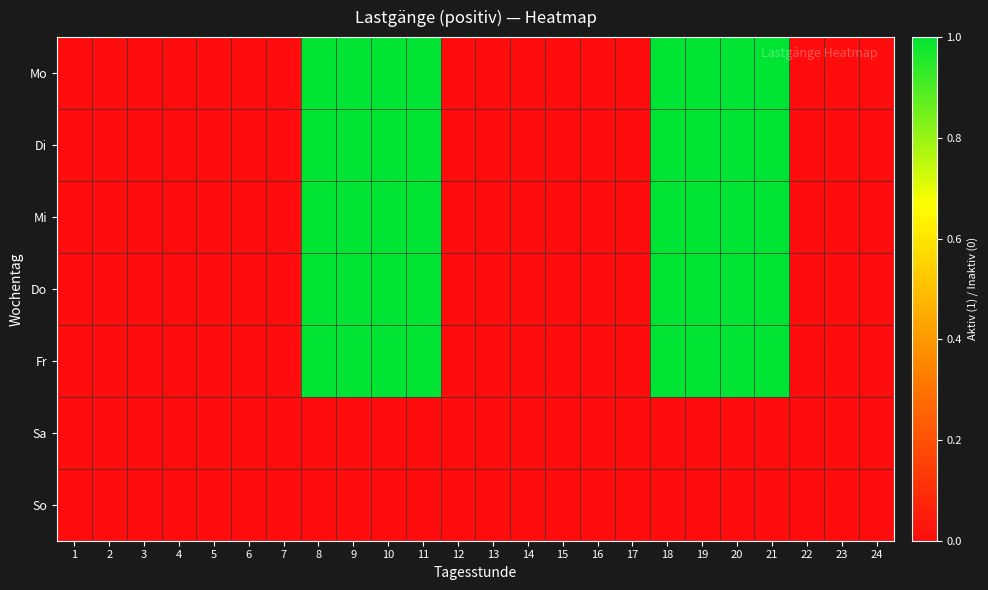

Reading left to right, transcribe all the data shown in this chart.

Mo: 1=0	2=0	3=0	4=0	5=0	6=0	7=0	8=1	9=1	10=1	11=1	12=0	13=0	14=0	15=0	16=0	17=0	18=1	19=1	20=1	21=1	22=0	23=0	24=0
Di: 1=0	2=0	3=0	4=0	5=0	6=0	7=0	8=1	9=1	10=1	11=1	12=0	13=0	14=0	15=0	16=0	17=0	18=1	19=1	20=1	21=1	22=0	23=0	24=0
Mi: 1=0	2=0	3=0	4=0	5=0	6=0	7=0	8=1	9=1	10=1	11=1	12=0	13=0	14=0	15=0	16=0	17=0	18=1	19=1	20=1	21=1	22=0	23=0	24=0
Do: 1=0	2=0	3=0	4=0	5=0	6=0	7=0	8=1	9=1	10=1	11=1	12=0	13=0	14=0	15=0	16=0	17=0	18=1	19=1	20=1	21=1	22=0	23=0	24=0
Fr: 1=0	2=0	3=0	4=0	5=0	6=0	7=0	8=1	9=1	10=1	11=1	12=0	13=0	14=0	15=0	16=0	17=0	18=1	19=1	20=1	21=1	22=0	23=0	24=0
Sa: 1=0	2=0	3=0	4=0	5=0	6=0	7=0	8=0	9=0	10=0	11=0	12=0	13=0	14=0	15=0	16=0	17=0	18=0	19=0	20=0	21=0	22=0	23=0	24=0
So: 1=0	2=0	3=0	4=0	5=0	6=0	7=0	8=0	9=0	10=0	11=0	12=0	13=0	14=0	15=0	16=0	17=0	18=0	19=0	20=0	21=0	22=0	23=0	24=0